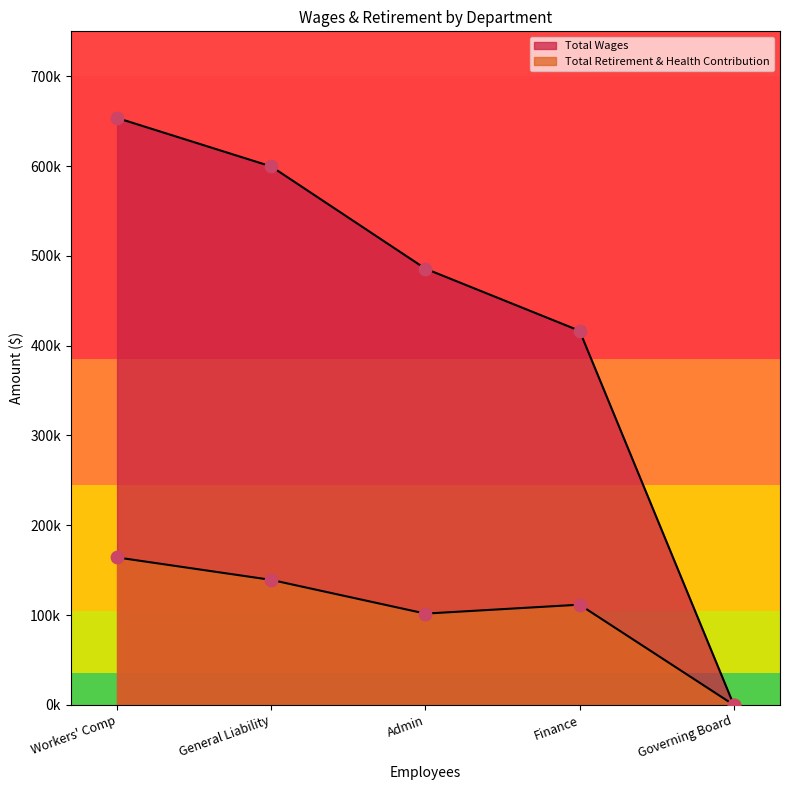

Which series has the largest total across all categories?

Total Wages